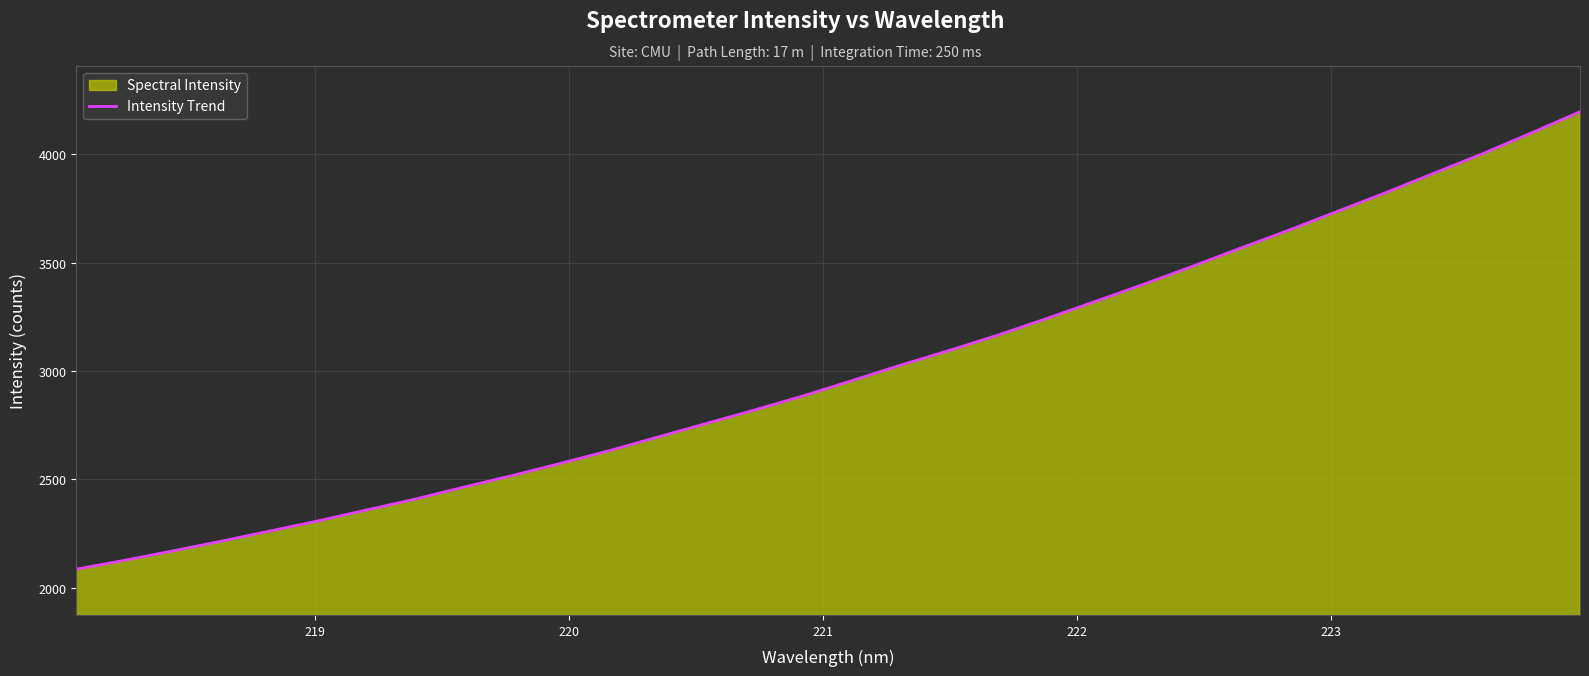

What is the greatest value displayed?

4197.2